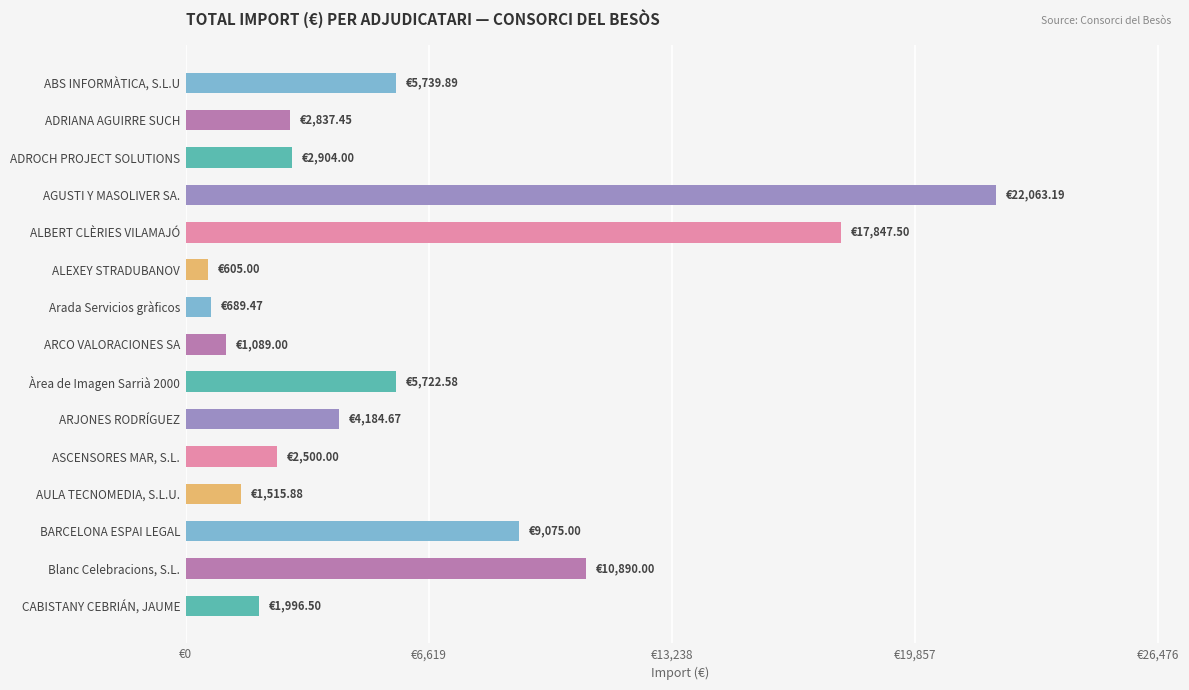

Which category has the highest value across all series?

AGUSTI Y MASOLIVER SA.